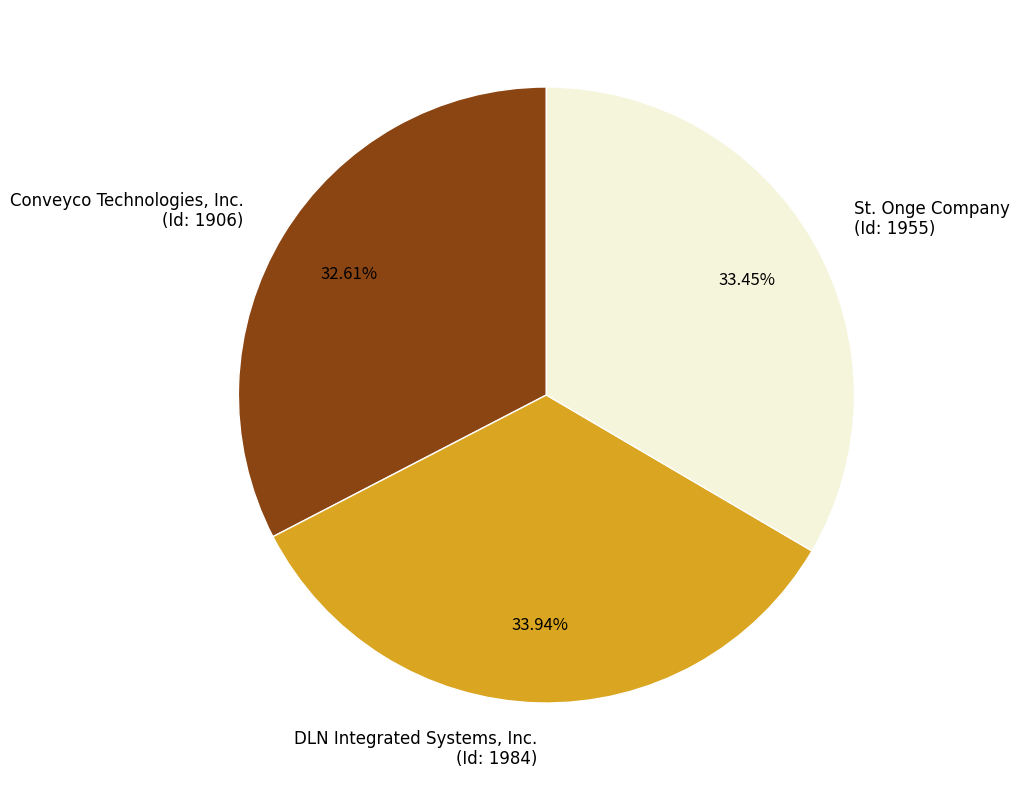

How many segments does this pie chart have?

3